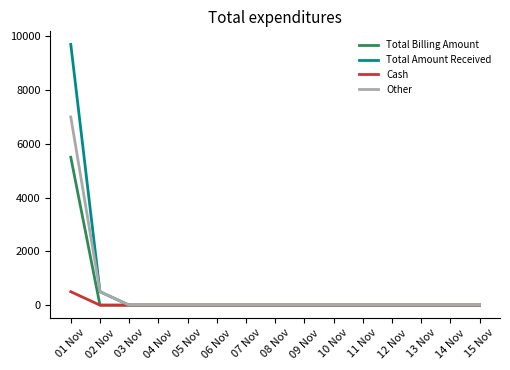

Reading left to right, what are all the values shown in this chart?

Total Billing Amount: 5500	0	0	0	0	0	0	0	0	0	0	0	0	0	0
Total Amount Received: 9700	500	0	0	0	0	0	0	0	0	0	0	0	0	0
Cash: 500	0	0	0	0	0	0	0	0	0	0	0	0	0	0
Other: 7000	500	0	0	0	0	0	0	0	0	0	0	0	0	0